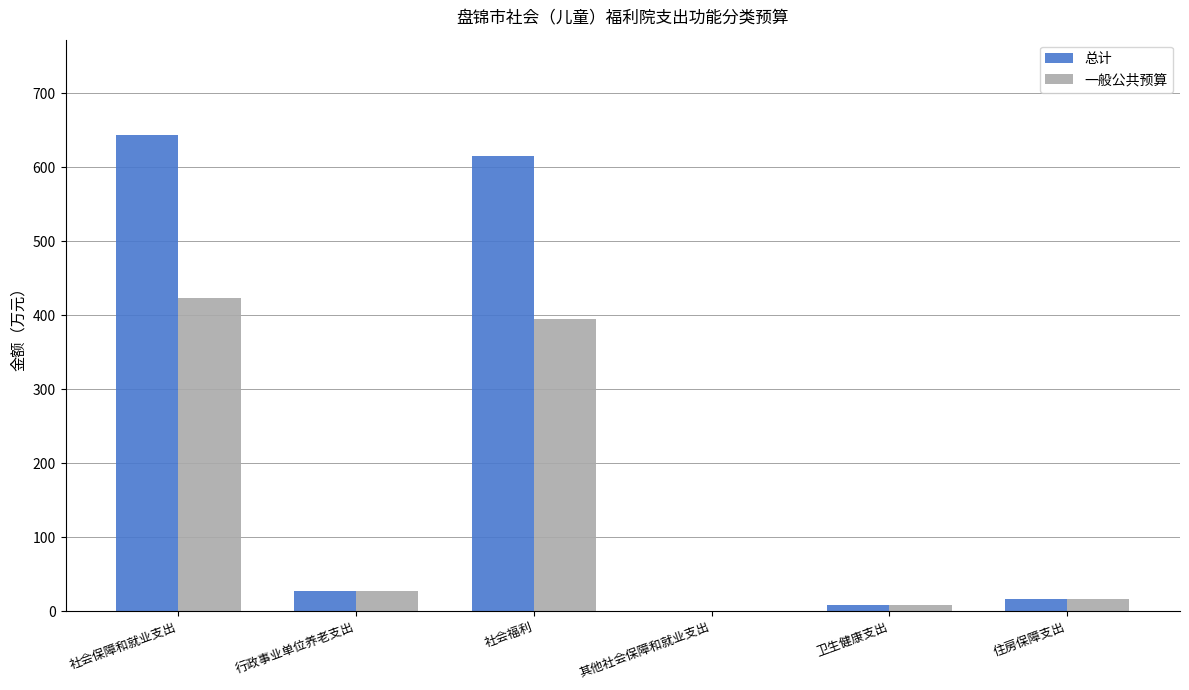

What is the average value of the 总计 series?

218.7